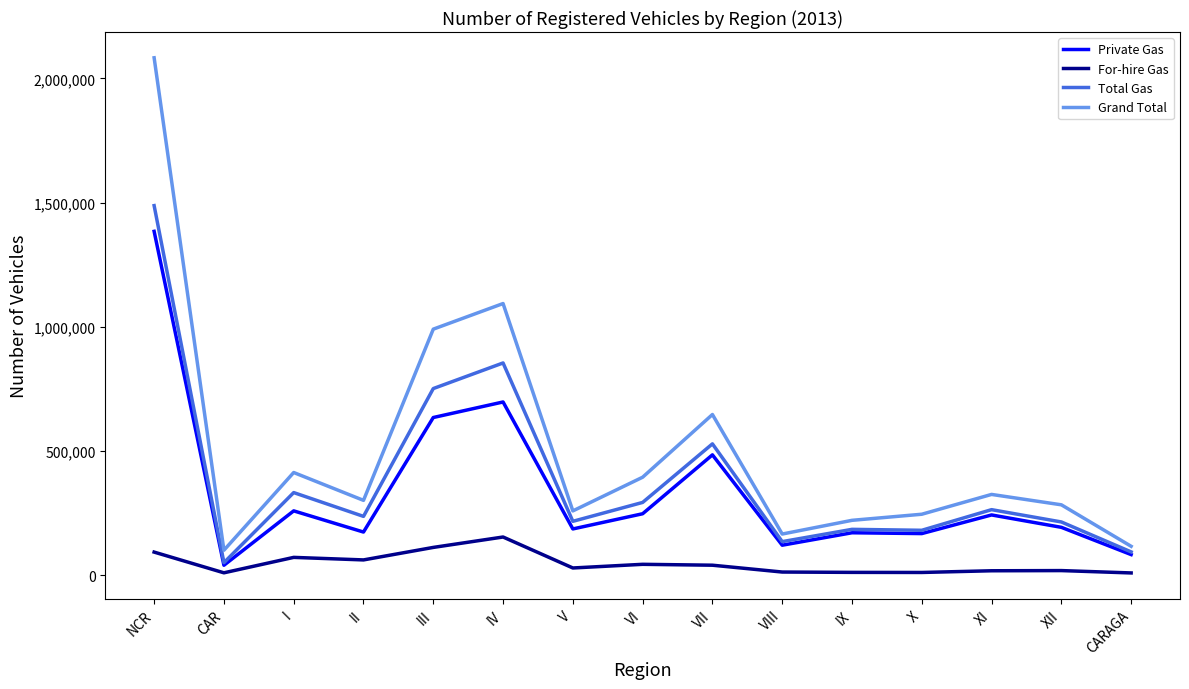

Which series has the widest spread of values?

Grand Total